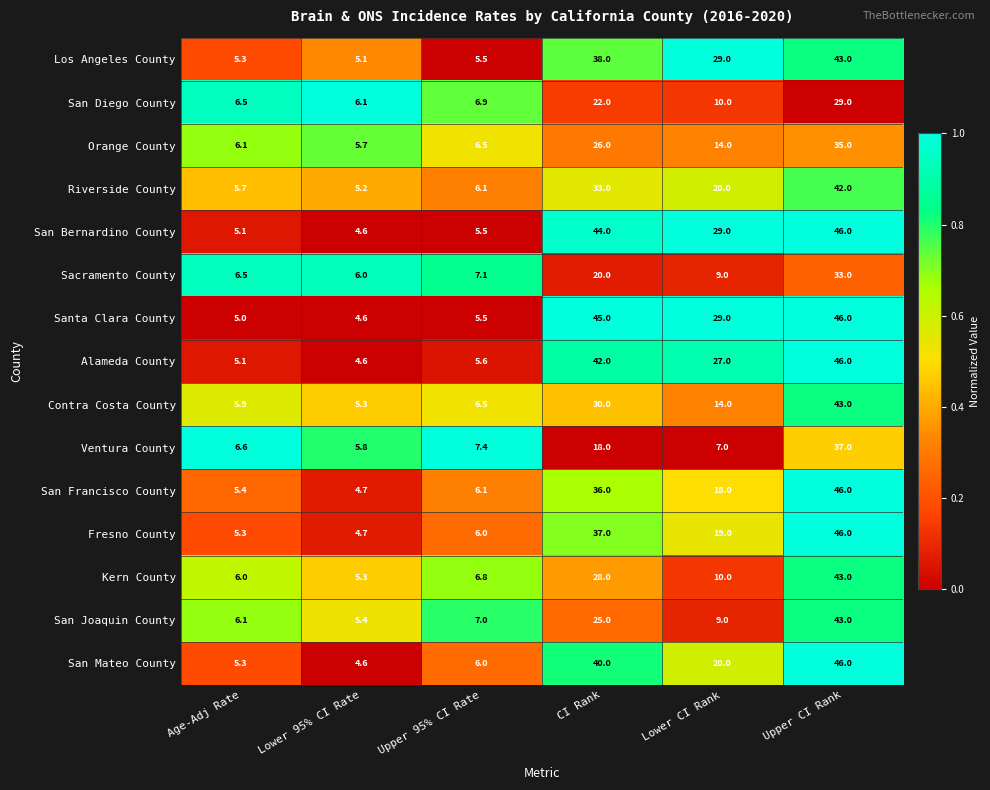

At which category does the chart reach its minimum across all series?

Lower 95% CI Rate